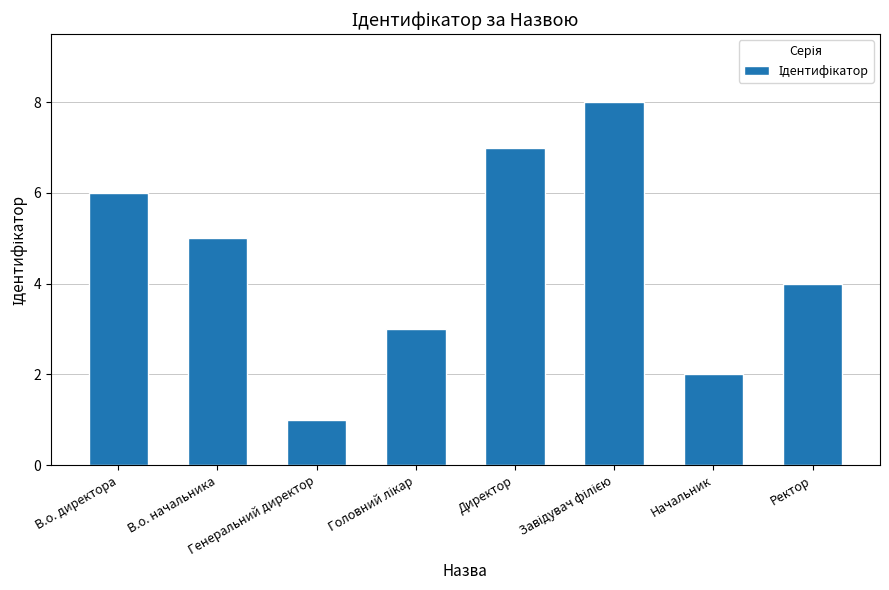

True or false: the data shows 7 at Директор.

True